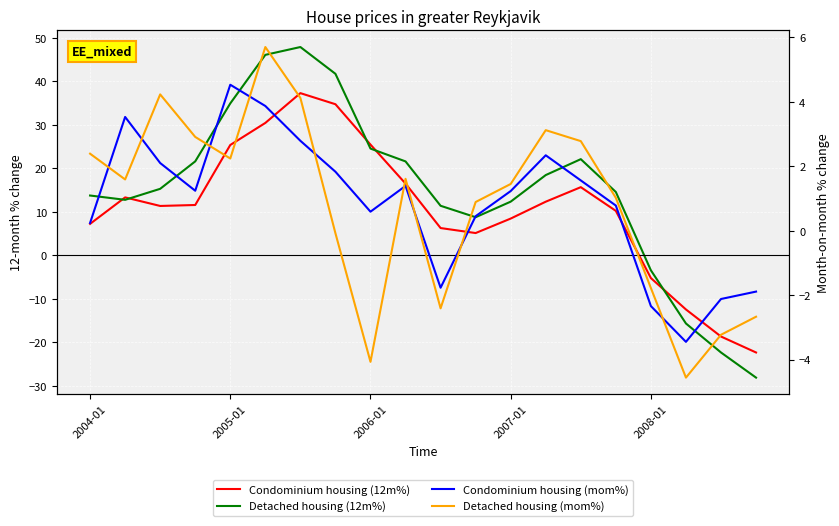

Which series changed the most between 2004-01 and 2005-01?

Detached housing (12m%)